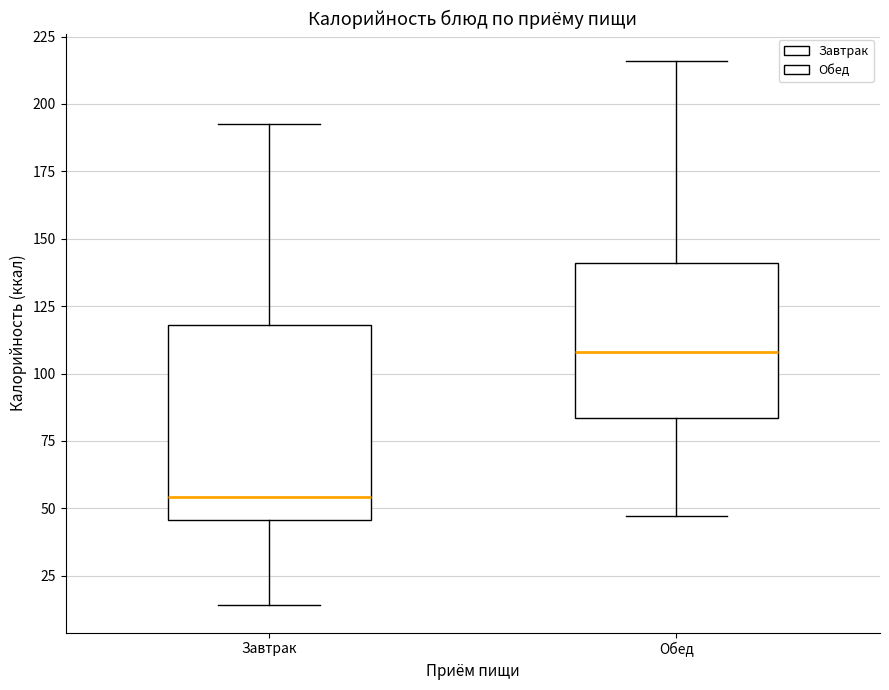

Which box's median line is the highest?

Обед